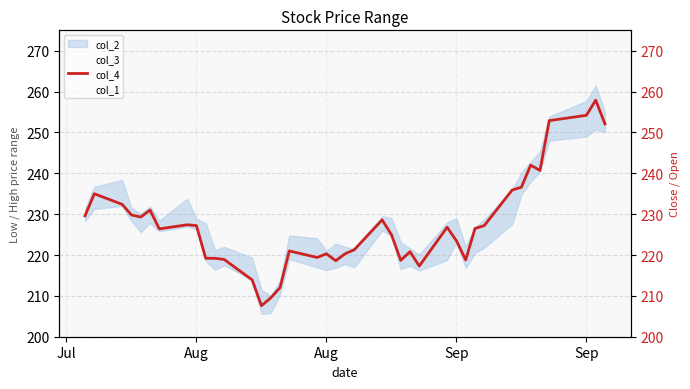

How many values in the col_4 series are below 226?

19